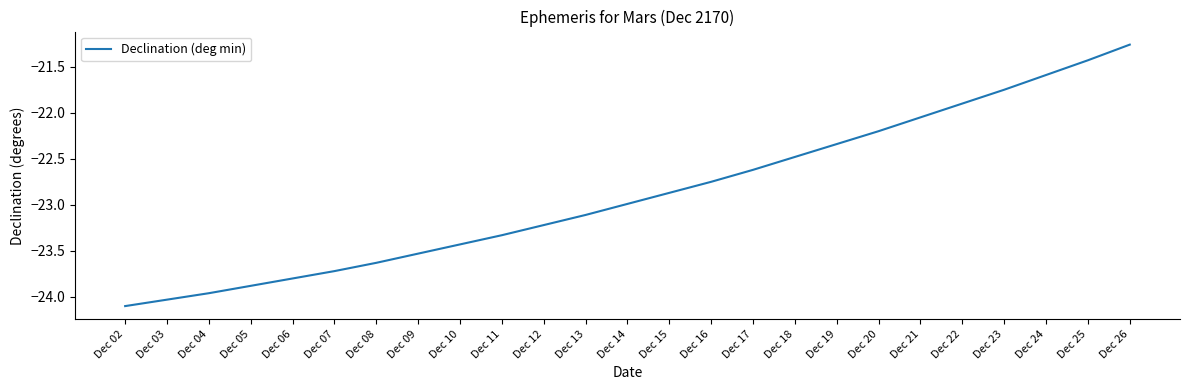

Is this an area chart (filled region under the line)?

No